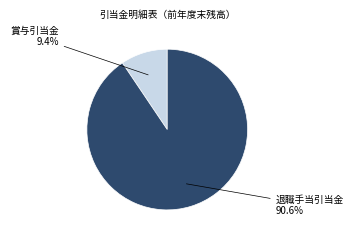

Is there any slice that represents more than half of the pie?

Yes